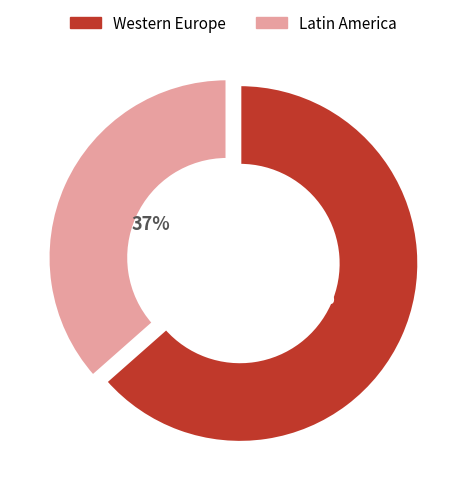

Does any single category account for the majority?

Yes